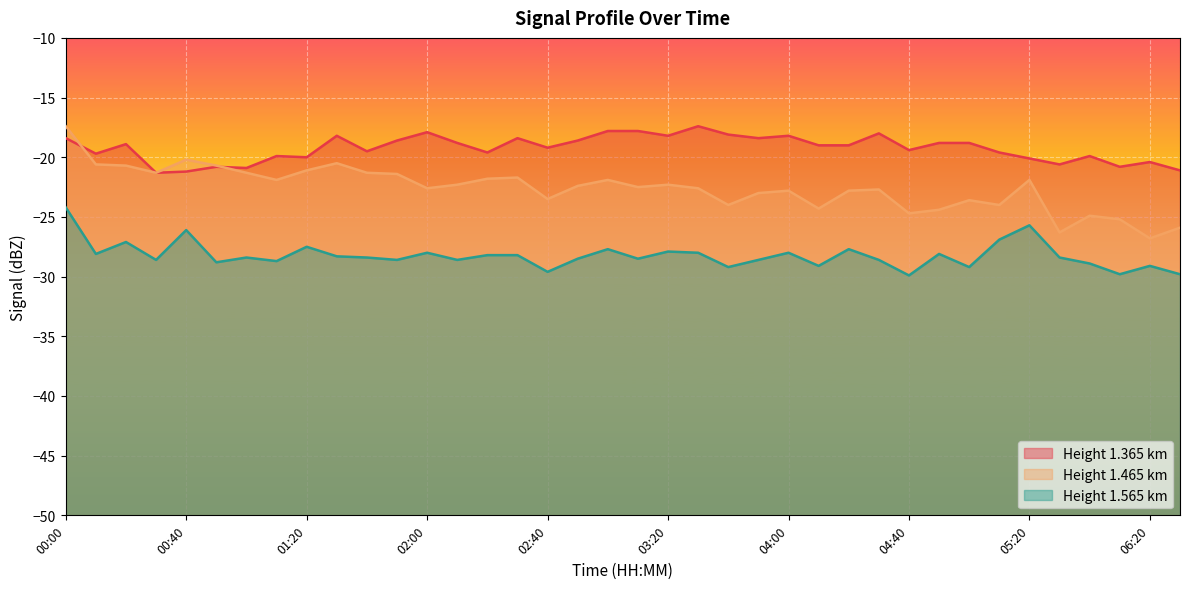

What is the value of the 1.565 point at the 8th from the left?

-28.7